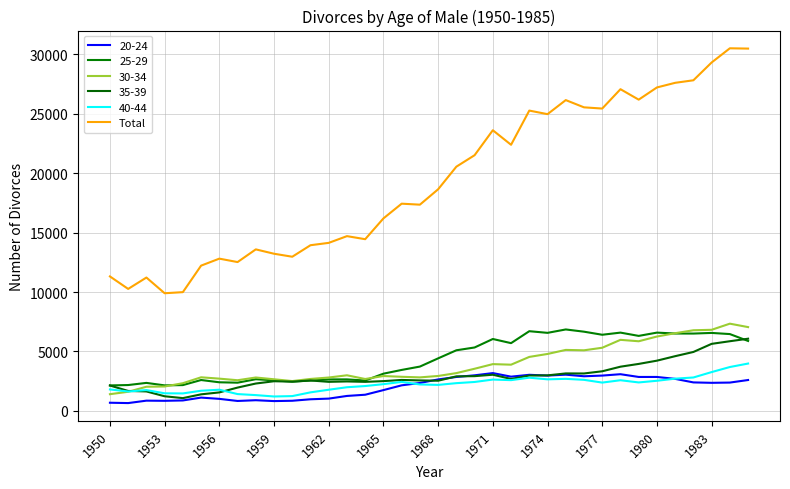

What is the maximum value shown in the chart?

30514